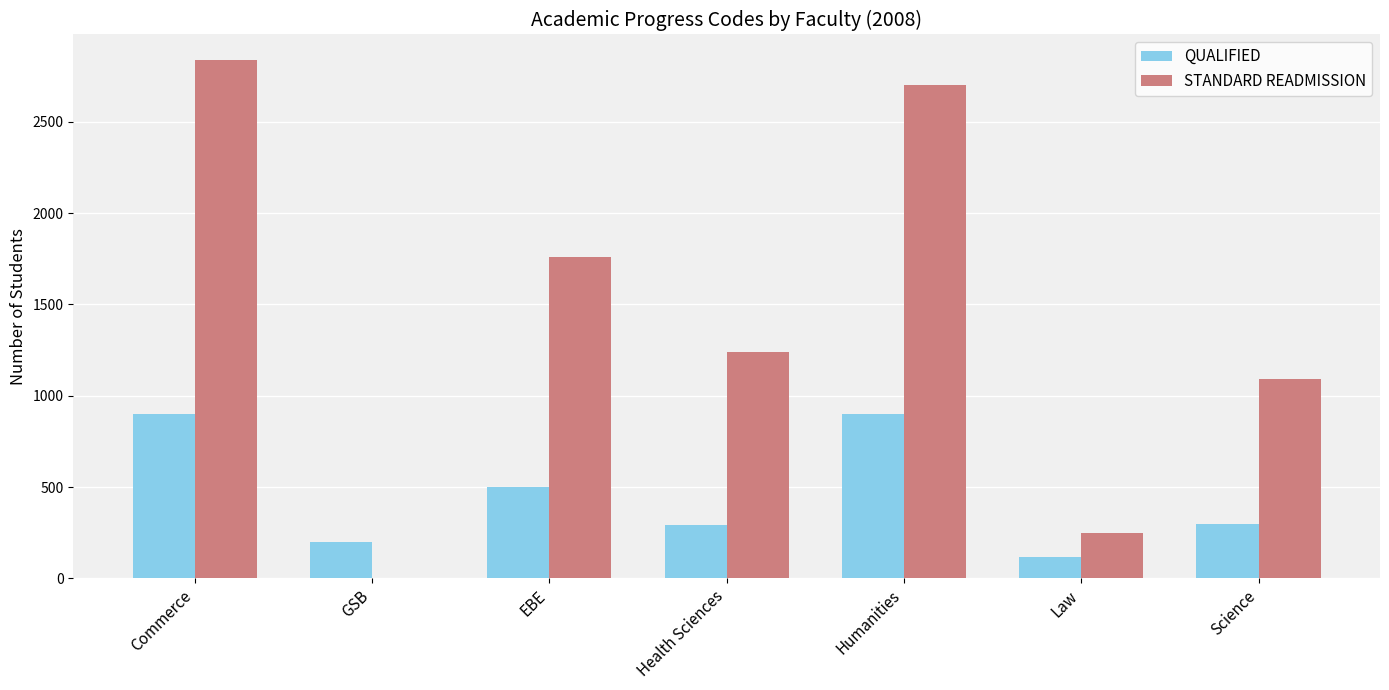

At which label is QUALIFIED closest to 509?

EBE